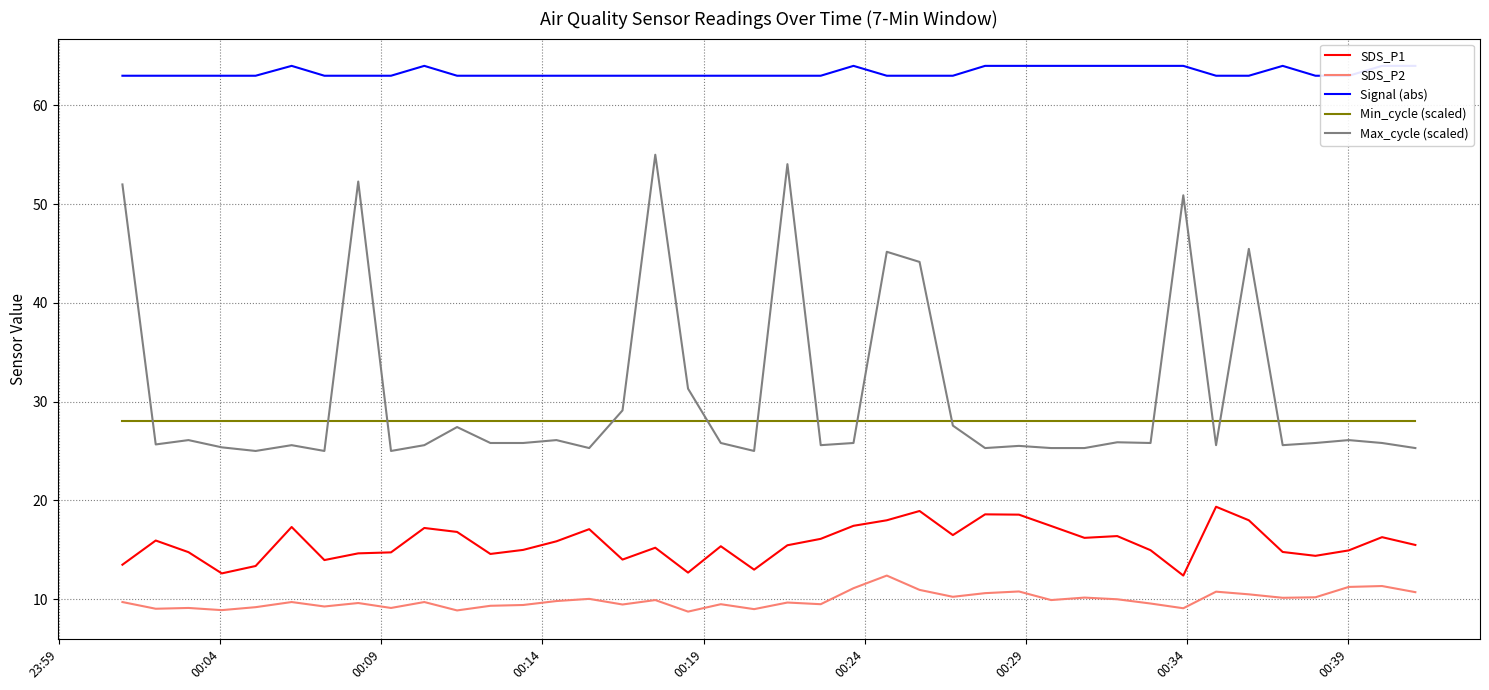

What is the maximum value for Max_cycle (scaled)?

55.0